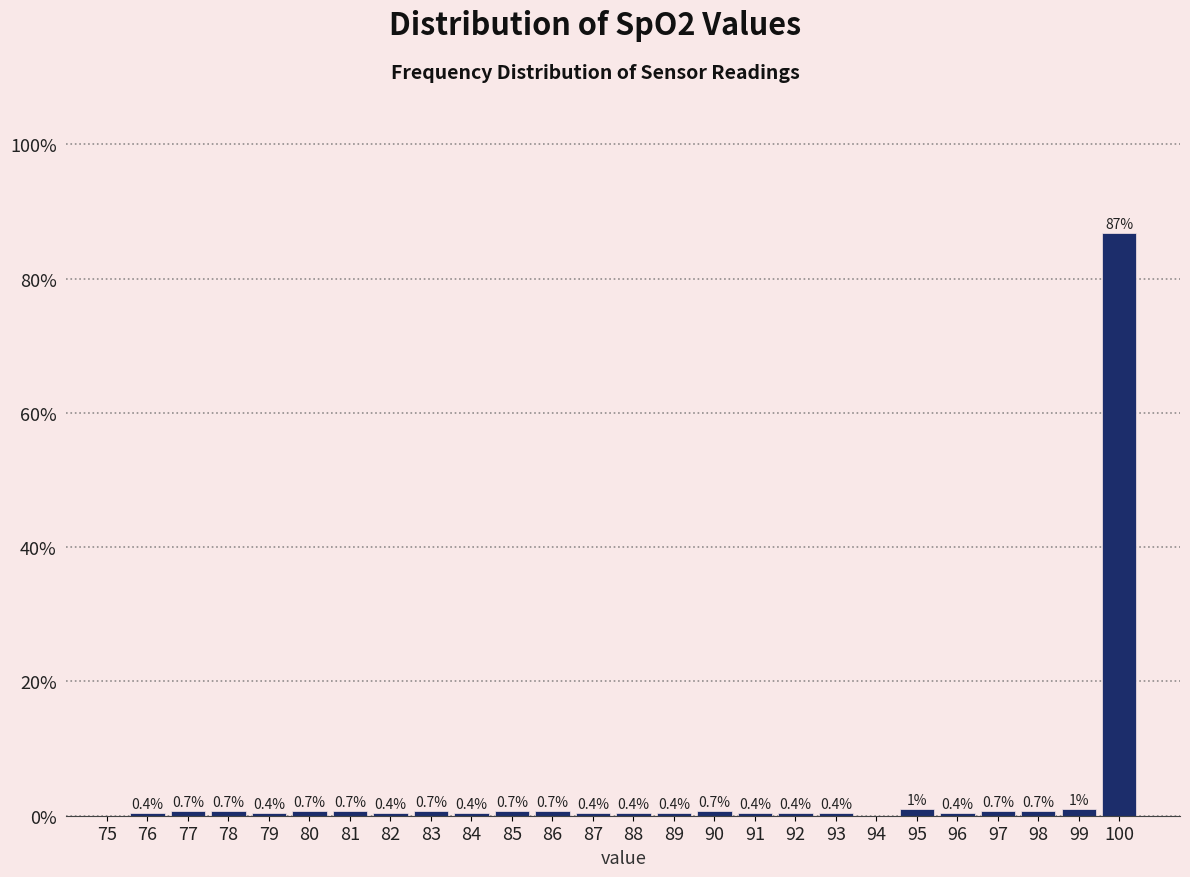

Is it true that the value at 98 is 0.7?

True